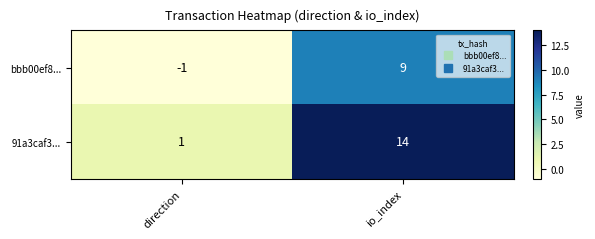

List the series in order of their overall mean, highest first.

91a3caf3..., bbb00ef8...